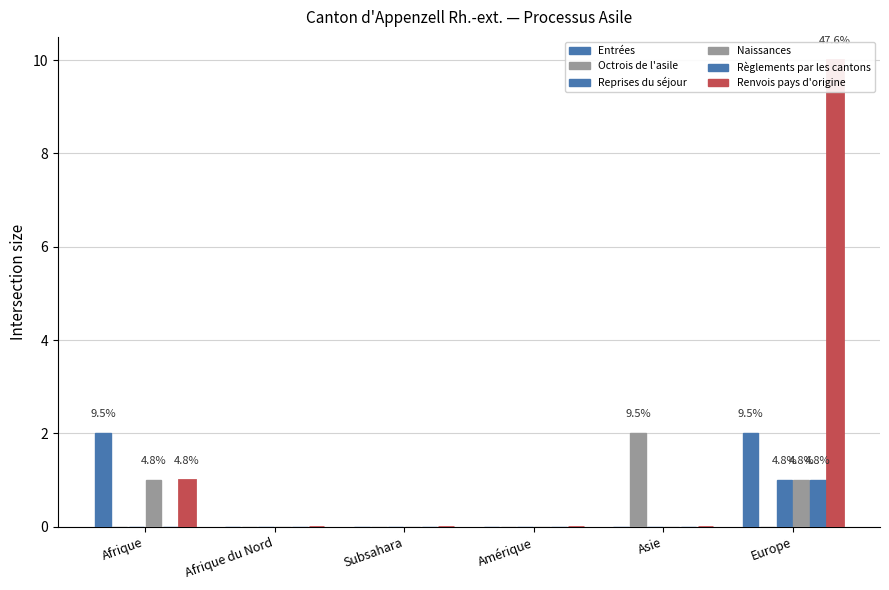

At how many categories does at least one series exceed 0?

3